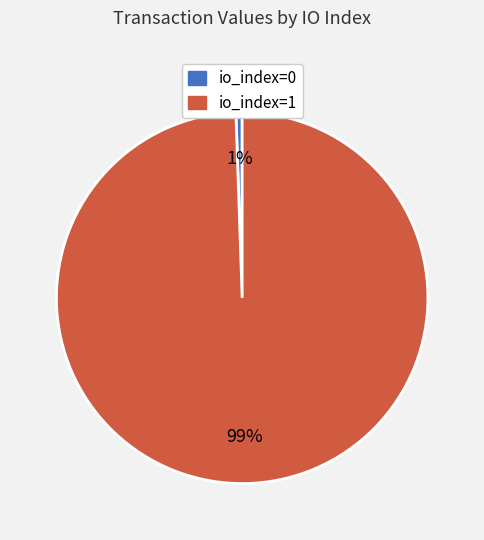

Combined, do io_index=0 and io_index=1 account for over 50%?

Yes